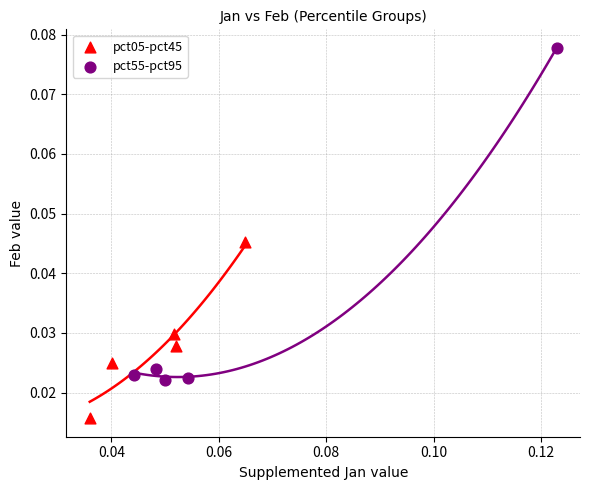

Which series contains the highest Y value?

pct55-pct95